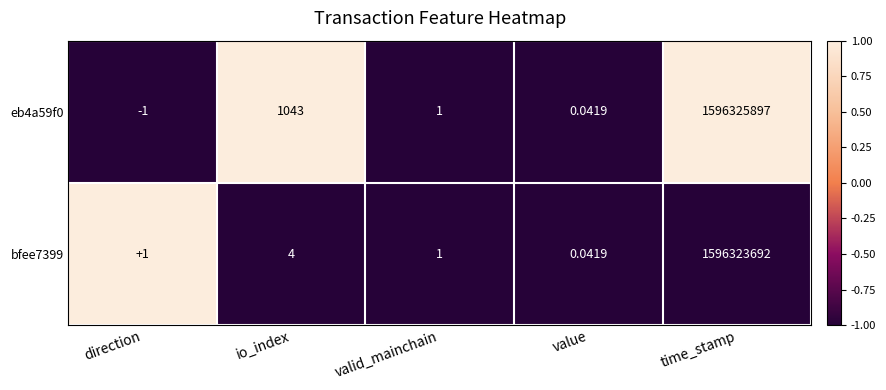

At which category is the sum across all series the highest?

time_stamp